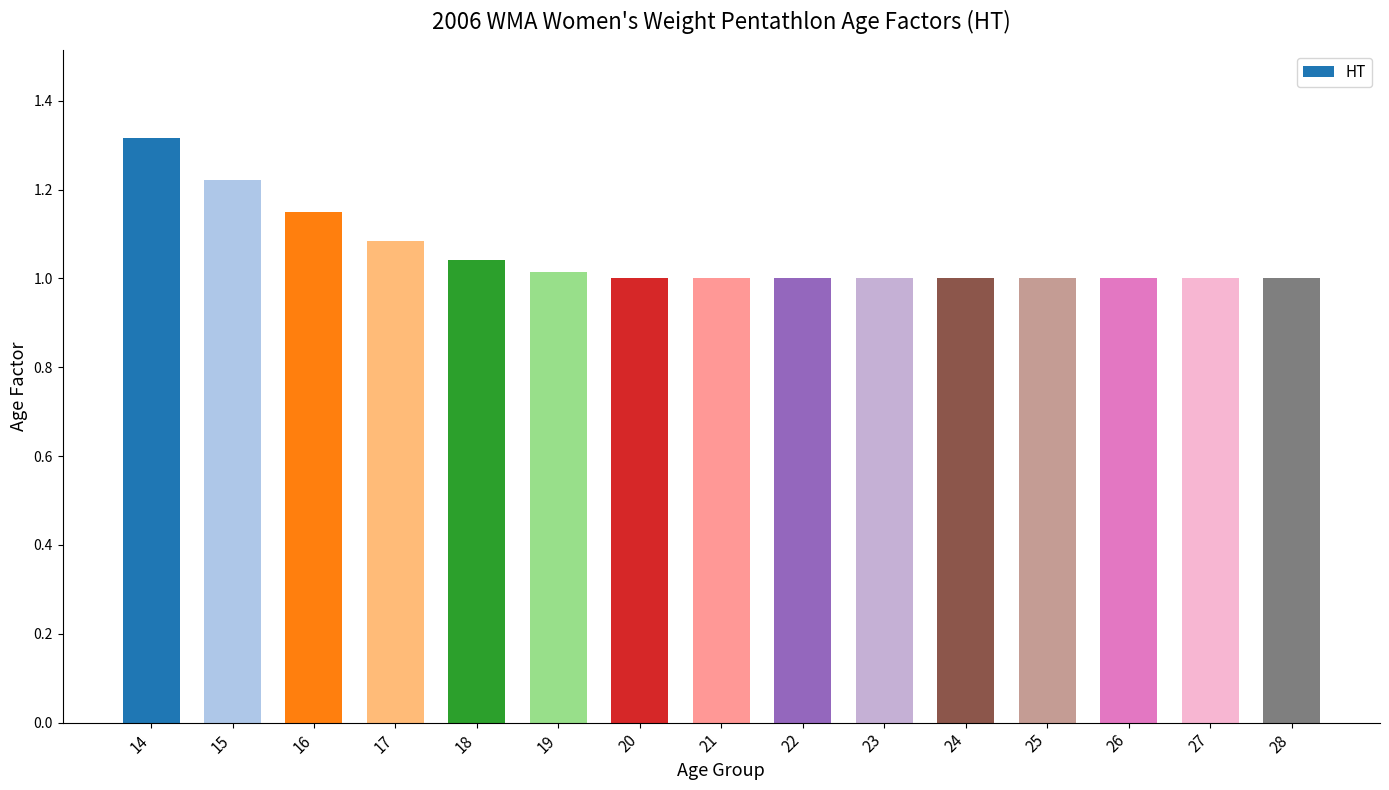

What is the sum of all values?

15.8